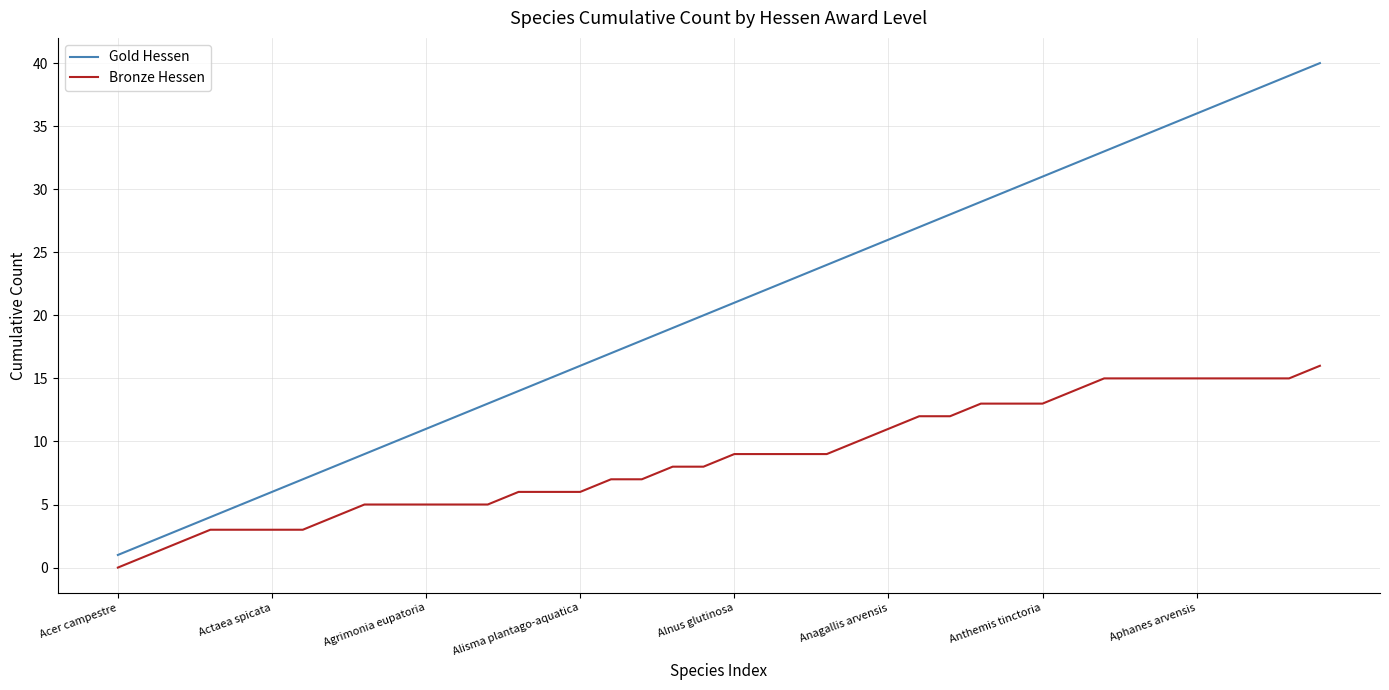

Reading left to right, transcribe all the data shown in this chart.

Gold Hessen: 1	2	3	4	5	6	7	8	9	10	11	12	13	14	15	16	17	18	19	20	21	22	23	24	25	26	27	28	29	30	31	32	33	34	35	36	37	38	39	40
Bronze Hessen: 0	1	2	3	3	3	3	4	5	5	5	5	5	6	6	6	7	7	8	8	9	9	9	9	10	11	12	12	13	13	13	14	15	15	15	15	15	15	15	16